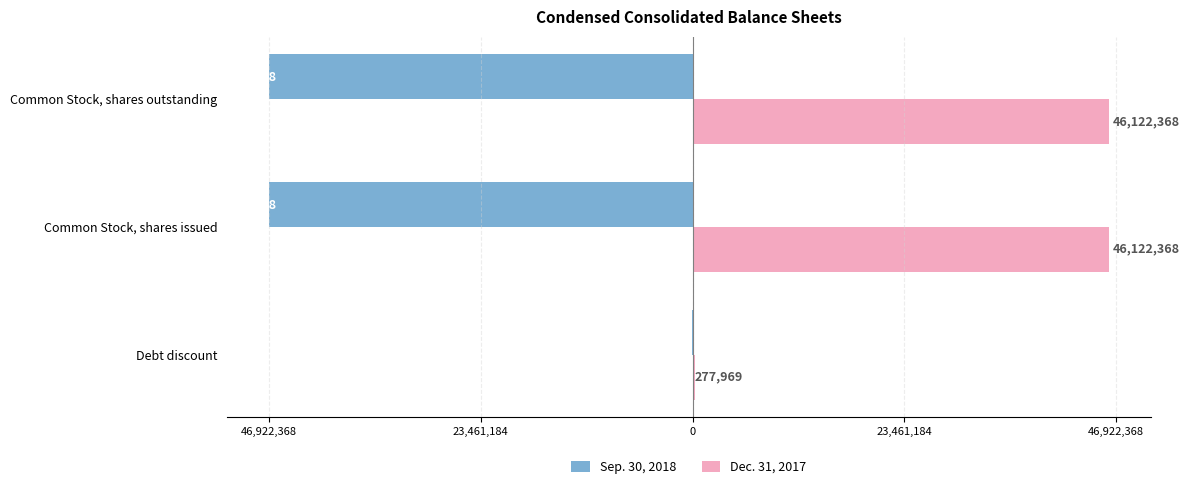

What is the sum of all Sep. 30, 2018 values?

-93894812